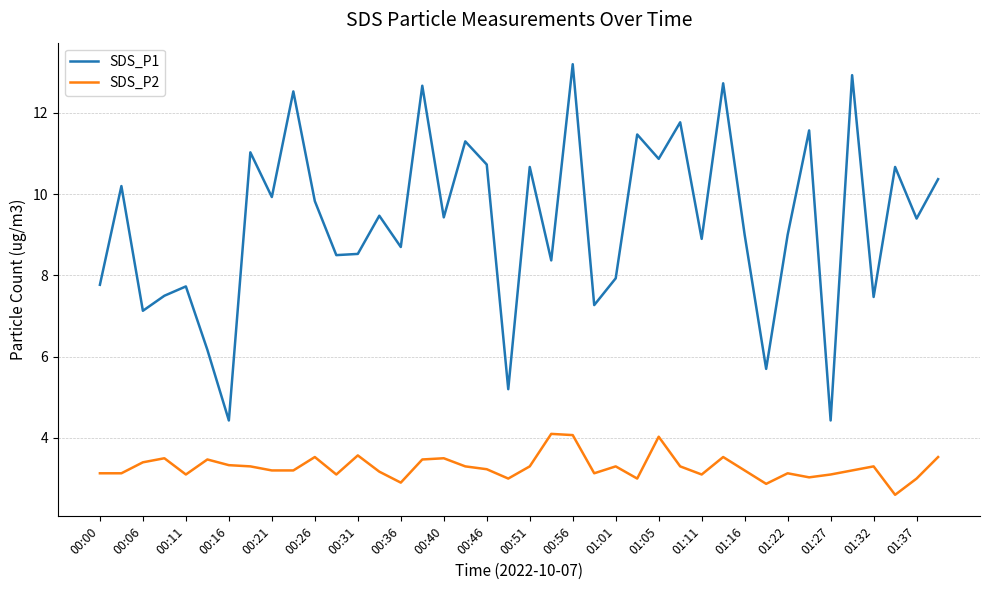

What is the minimum value for SDS_P1?

4.4